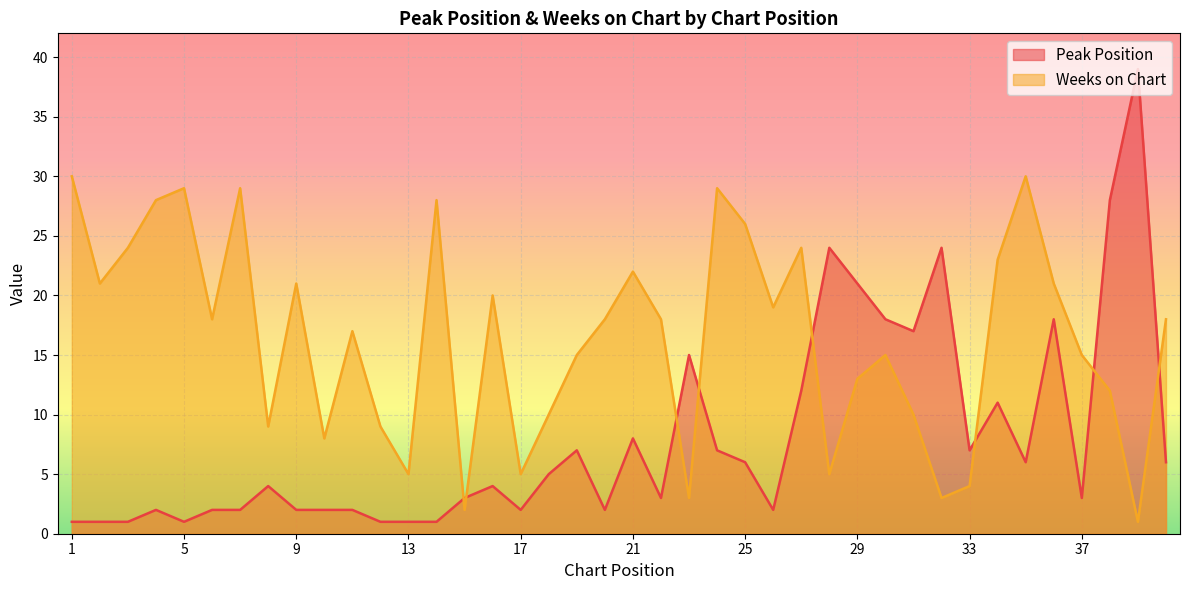

Which category has the highest value in the Weeks on Chart series?

1